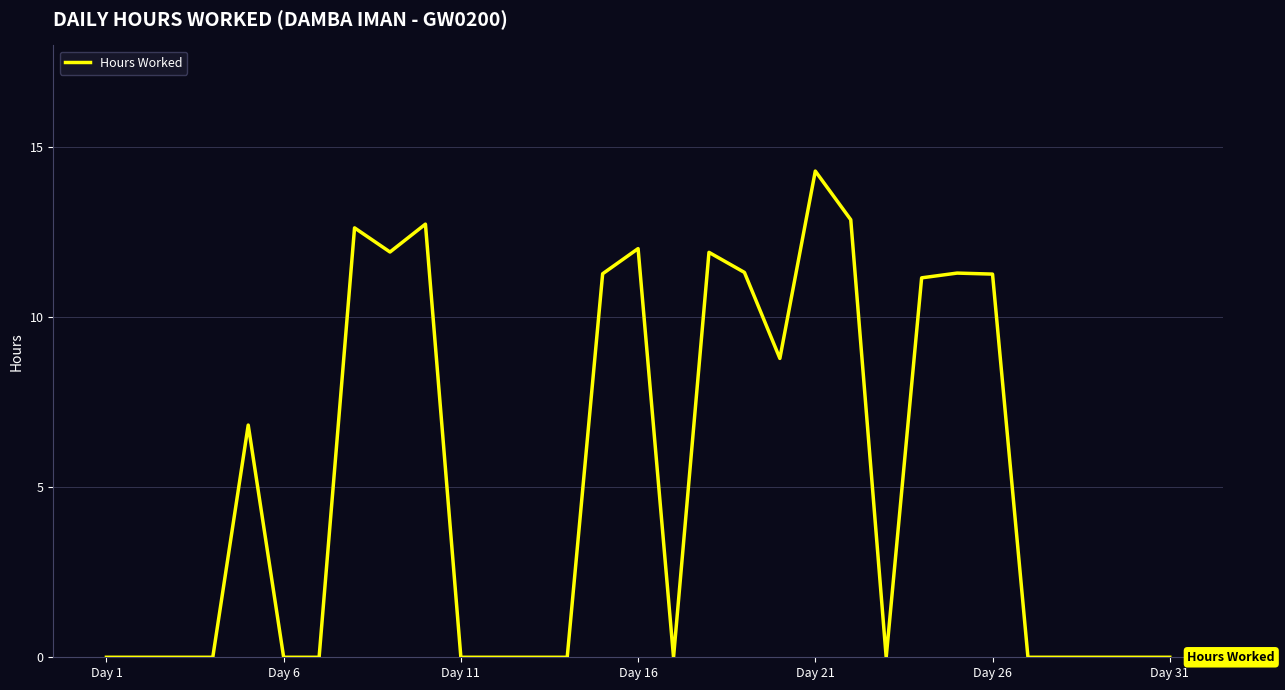

How many lines are shown in the chart?

1